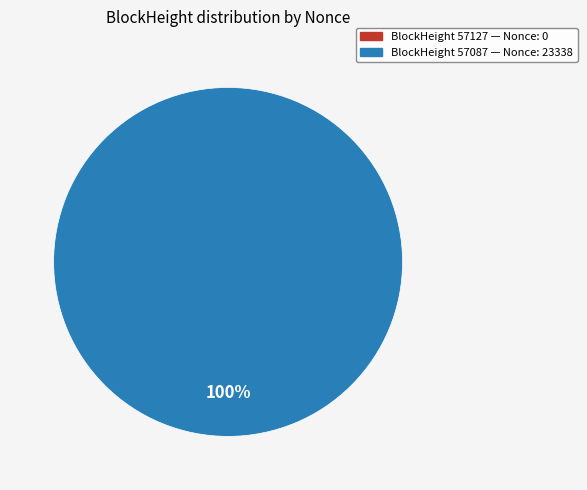

What is the largest slice in the pie chart?

57087